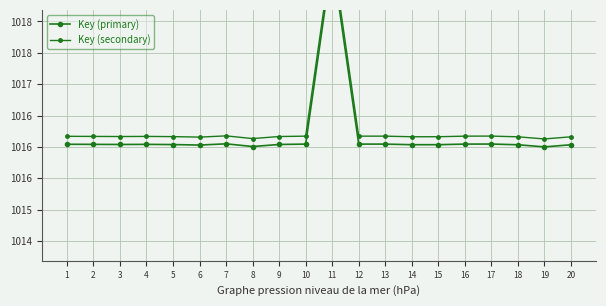

At how many categories does at least one series exceed 1016?

20